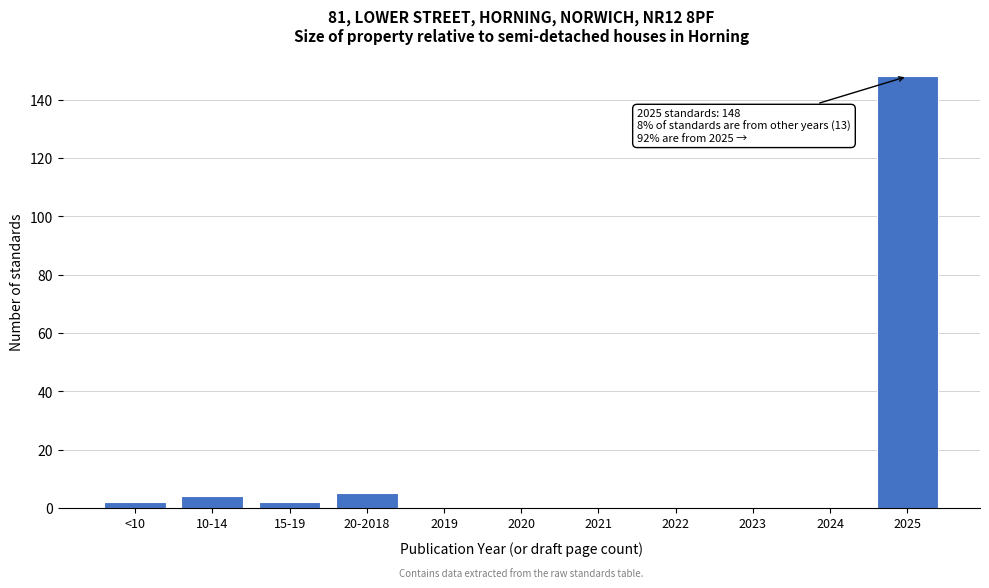

Reading left to right, list all the values displayed in this chart.

<10=2	10-14=4	15-19=2	20-2018=5	2019=0	2020=0	2021=0	2022=0	2023=0	2024=0	2025=148